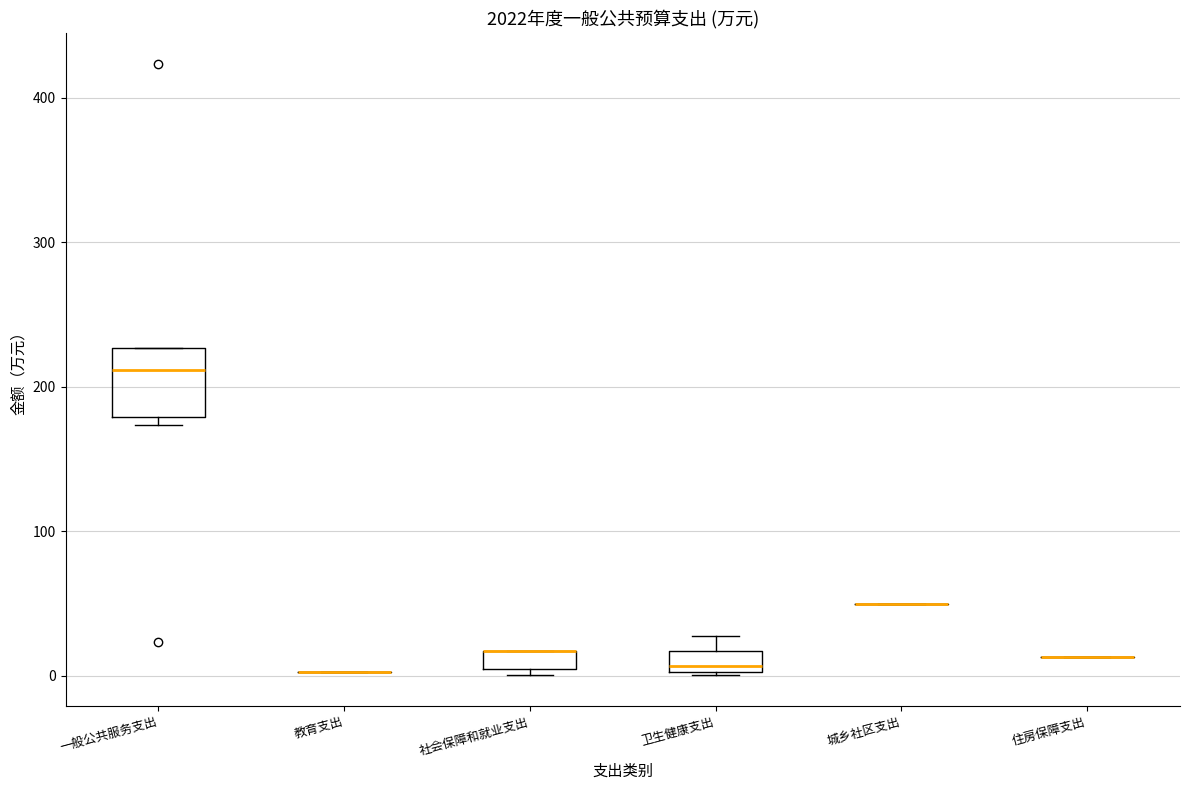

Which box is the tallest, from its lower edge to its upper edge?

一般公共服务支出